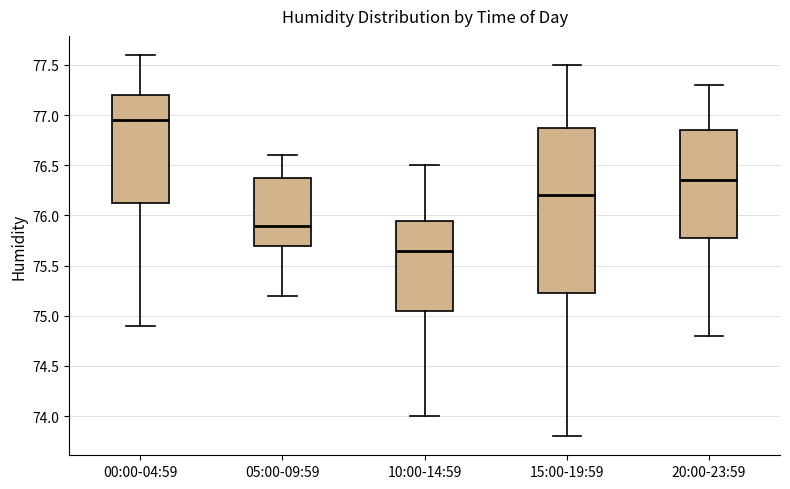

Where is the upper edge of the box for 10:00-14:59 on the y-axis? The values are not printed on the chart, so give them approximately, as read against the axis.

75.95